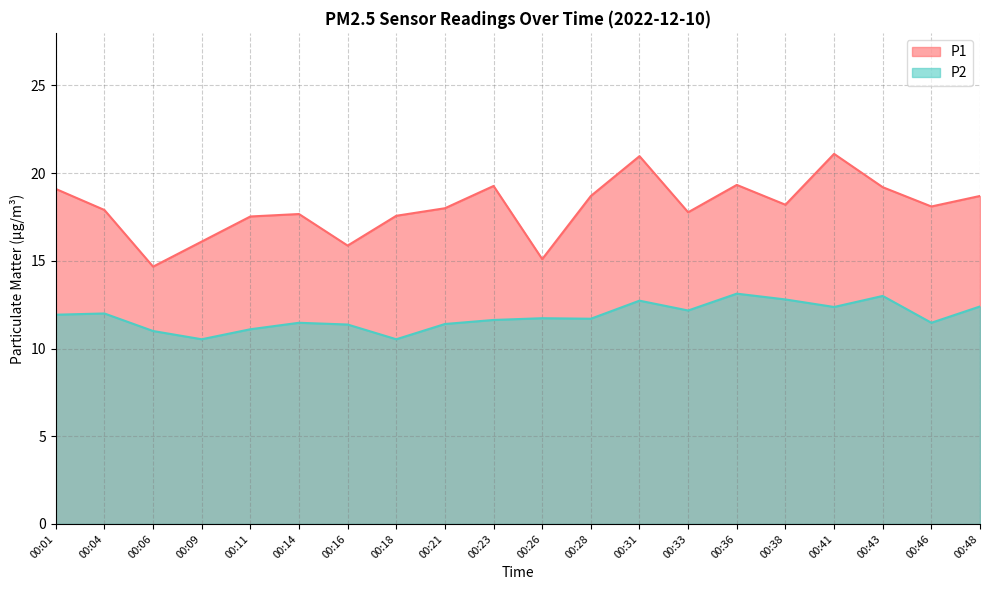

At which category does P1 reach its first local valley?

00:06